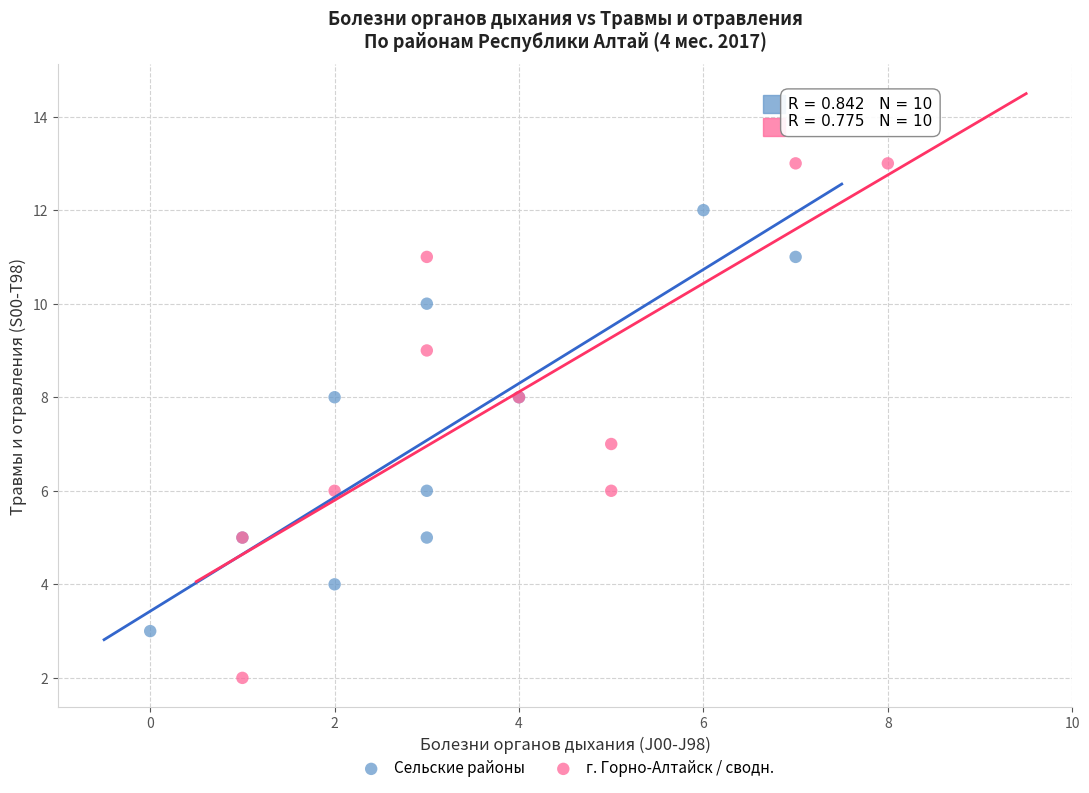

Which series contains the lowest Y value?

г. Горно-Алтайск / сводн.